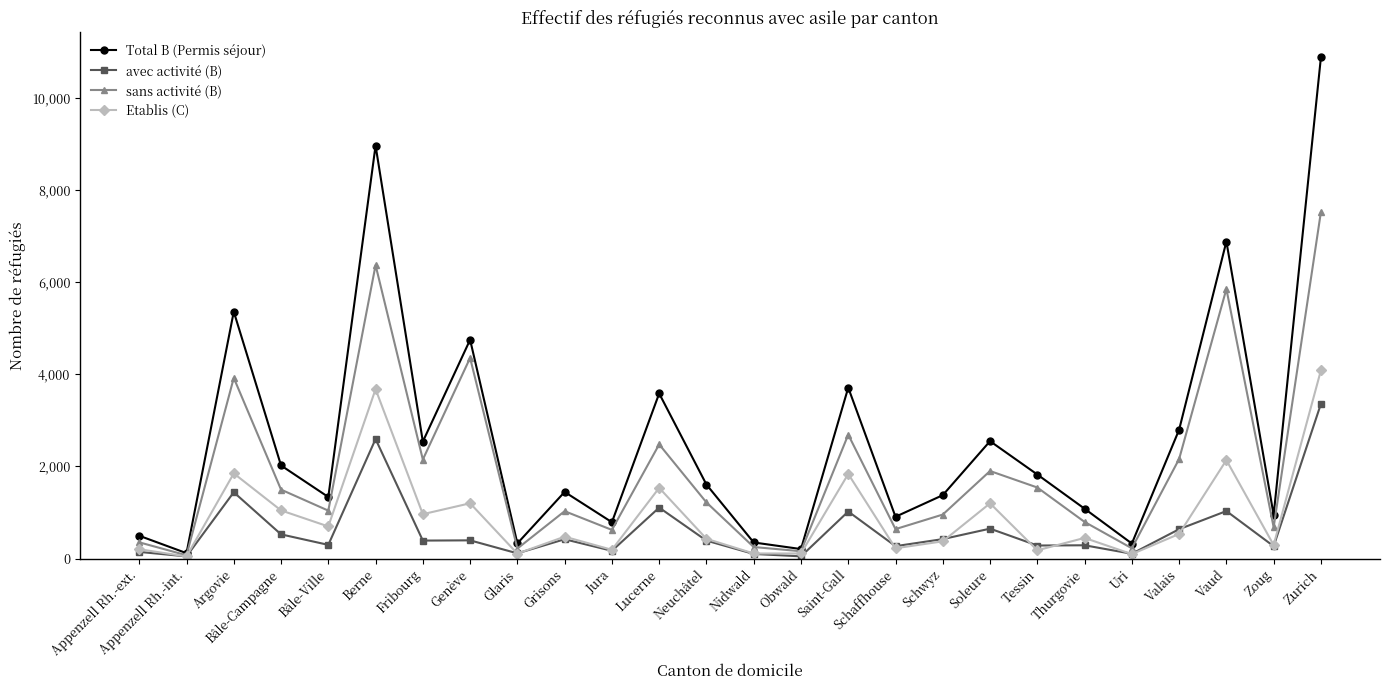

Rank the series by their maximum value, from lowest to highest.

avec activité (B), Etablis (C), sans activité (B), Total B (Permis séjour)